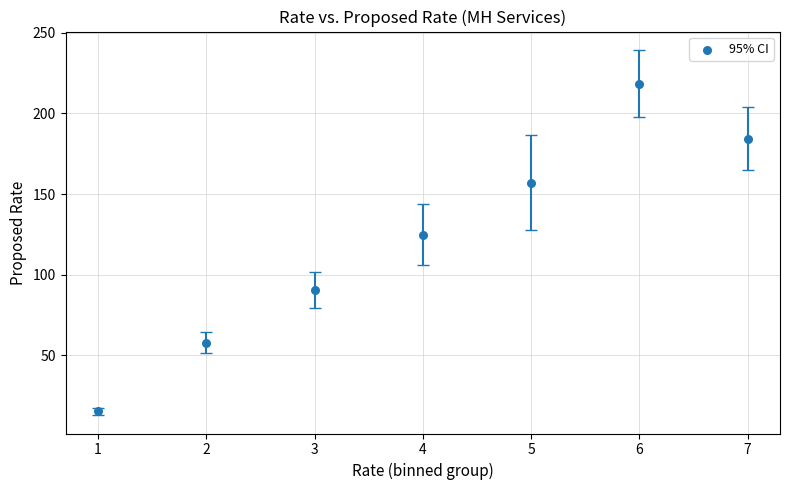

What Y value in the scatter plot is closest to 116?

124.8